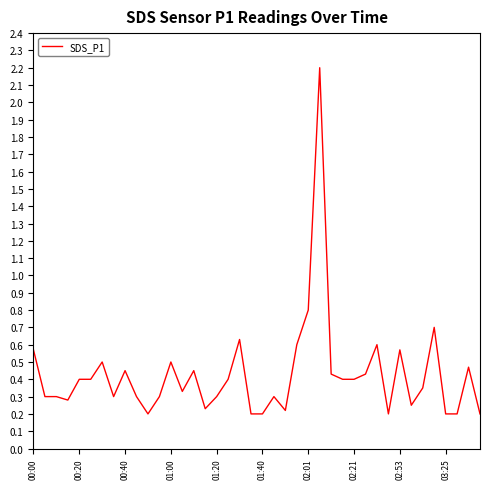

What is the difference between the maximum and minimum values?

2.0